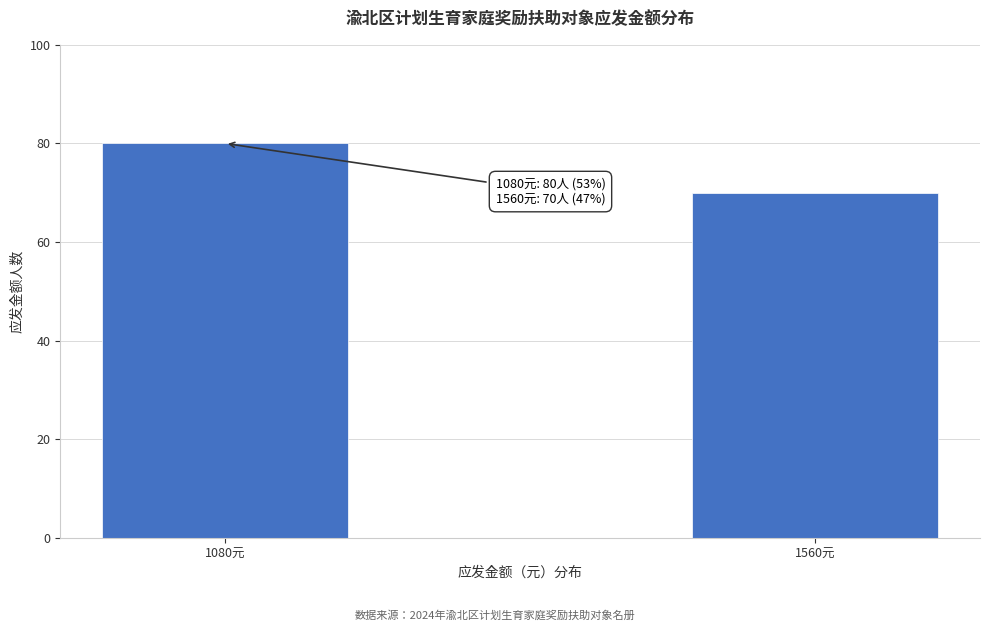

Reading left to right, transcribe all the data shown in this chart.

80	70